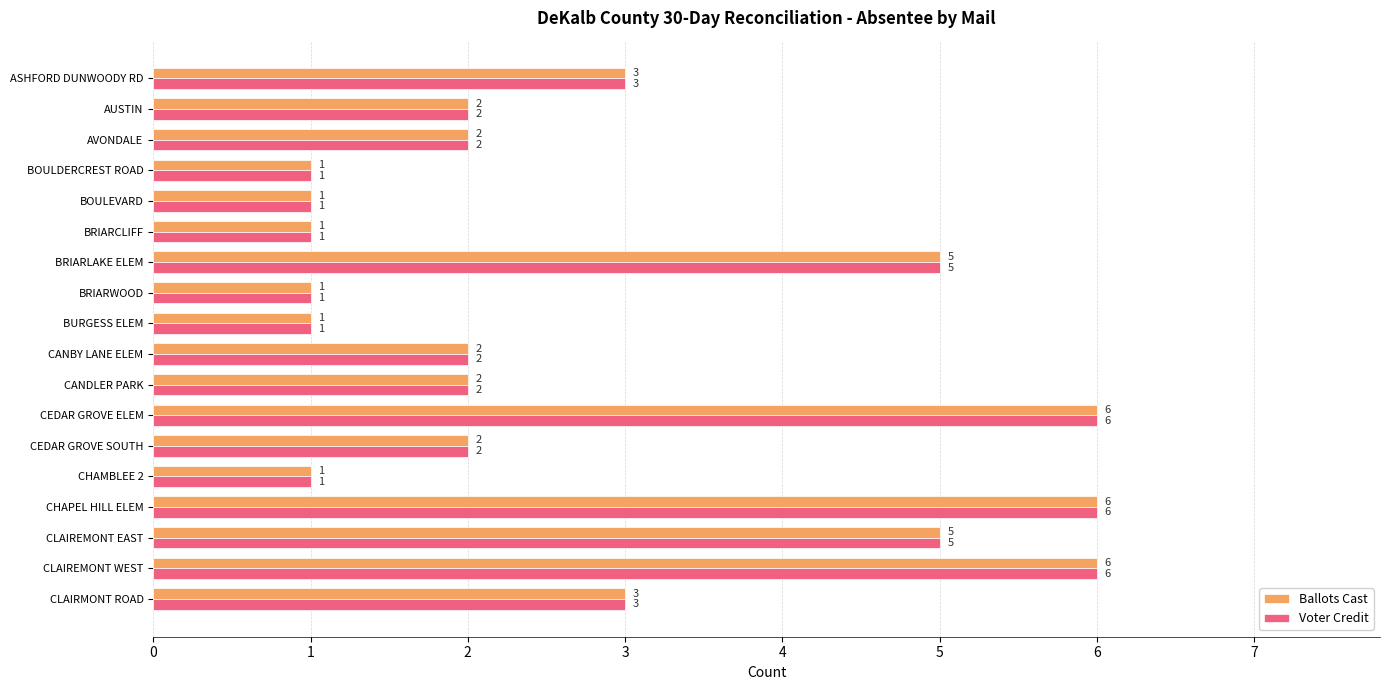

Is the value of Voter Credit at BOULDERCREST ROAD greater than the value of Ballots Cast at CLAIREMONT WEST?

No